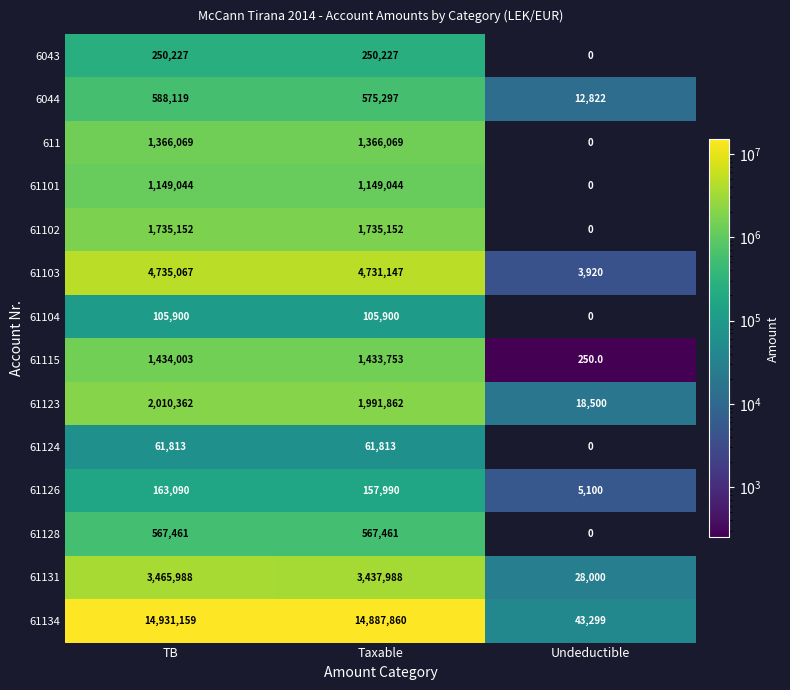

Which category has the highest value in the 61131 series?

TB